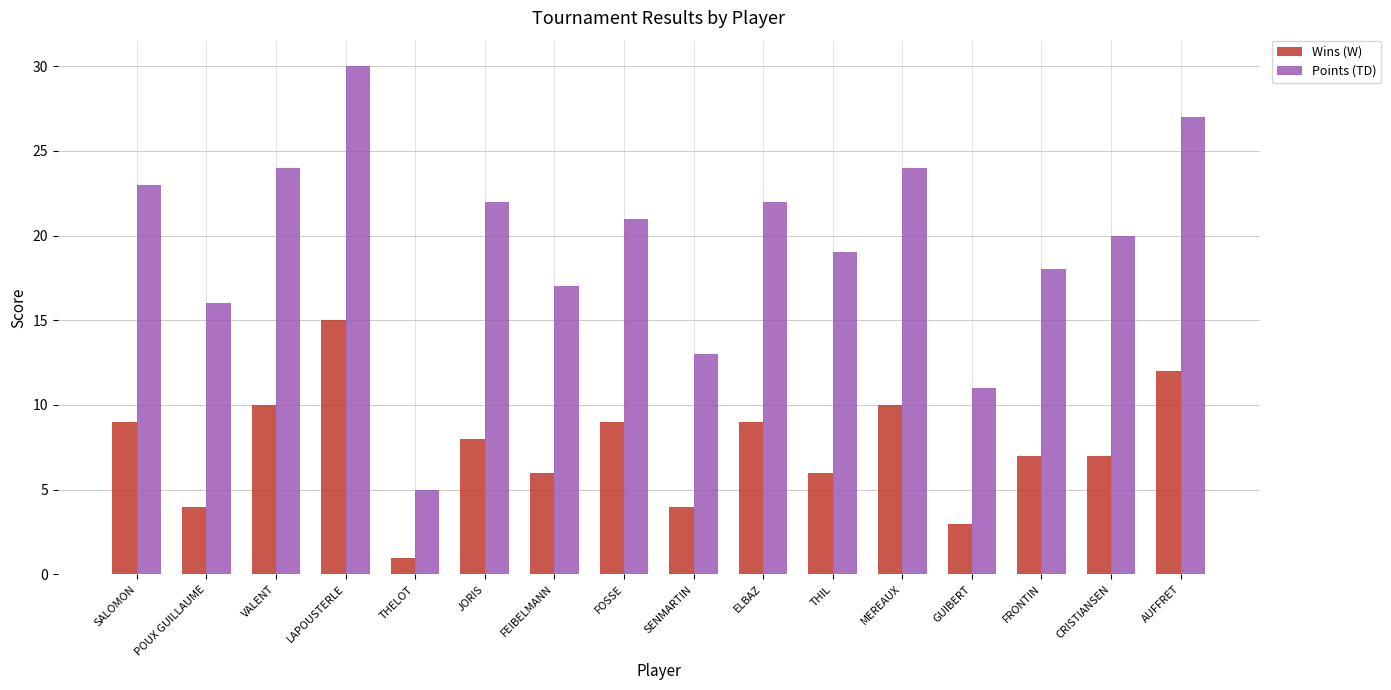

Reading left to right, what are all the values shown in this chart?

Wins (W): 9	4	10	15	1	8	6	9	4	9	6	10	3	7	7	12
Points (TD): 23	16	24	30	5	22	17	21	13	22	19	24	11	18	20	27